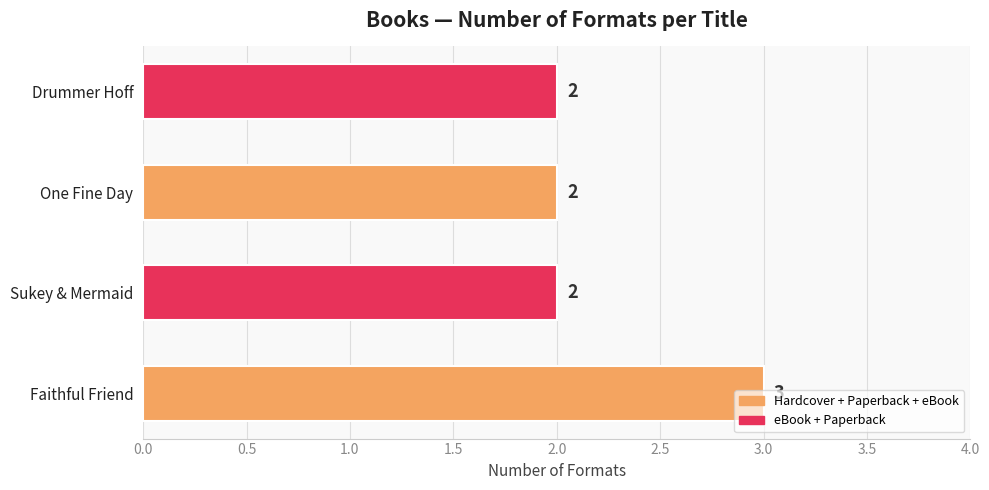

What is the sum of all values?

9